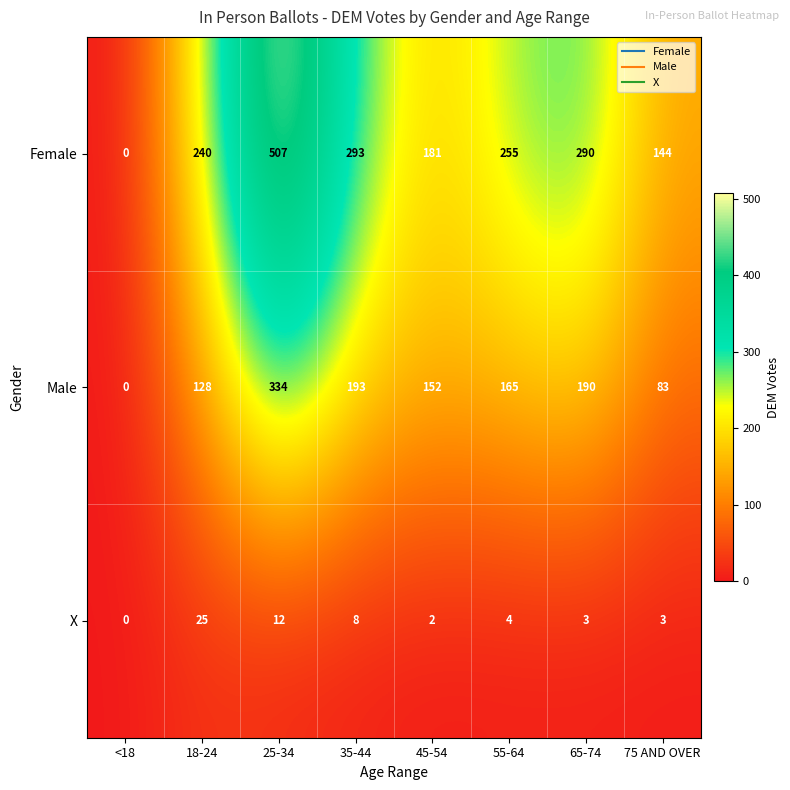

What is the sum of all Female values?

1910